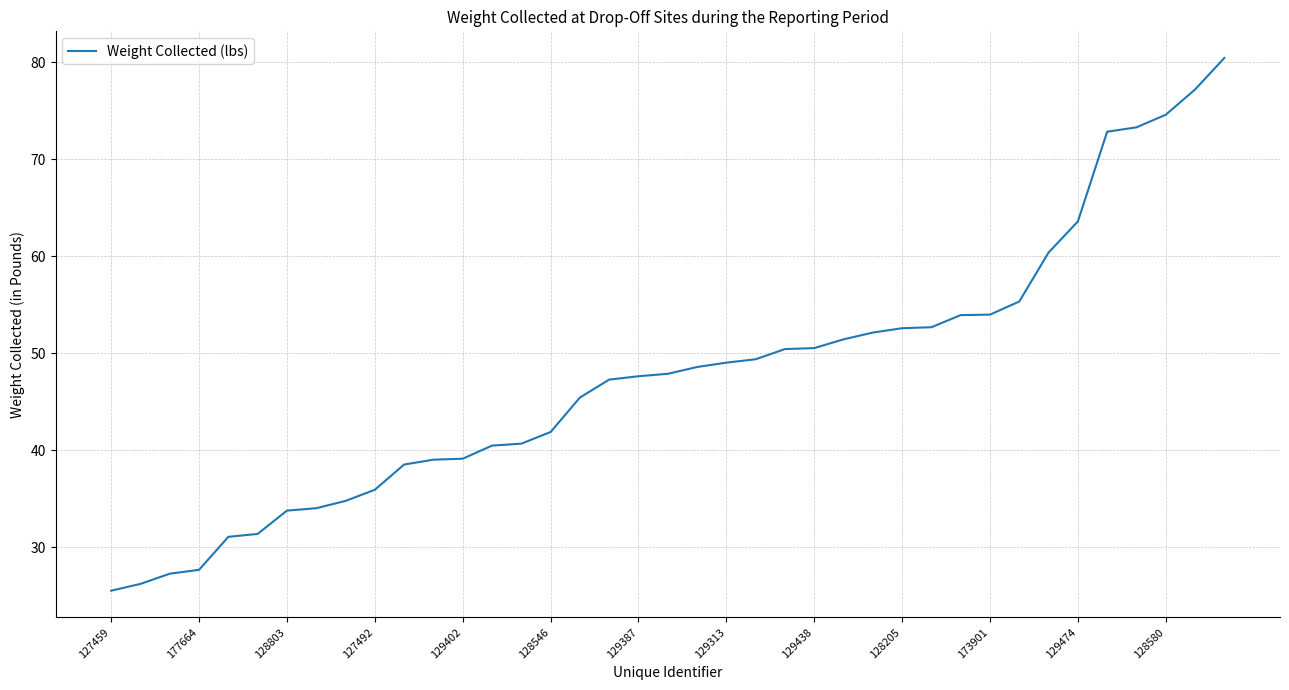

What is the greatest value displayed?

80.5